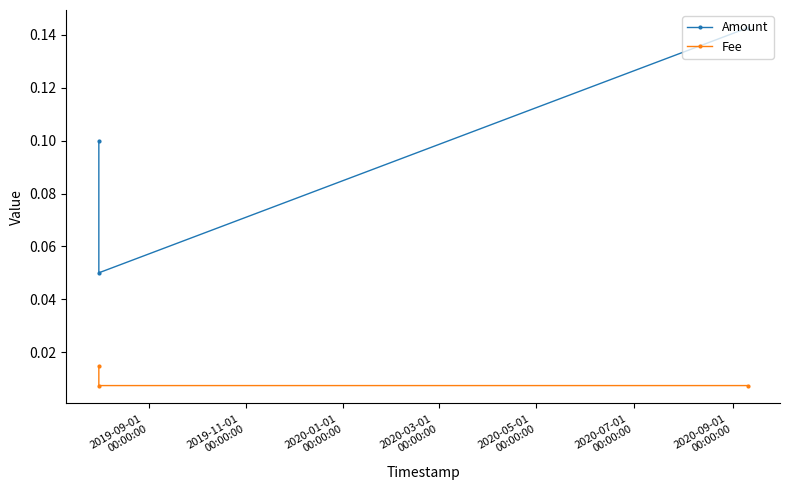

Which series has the largest range (max minus min)?

Amount